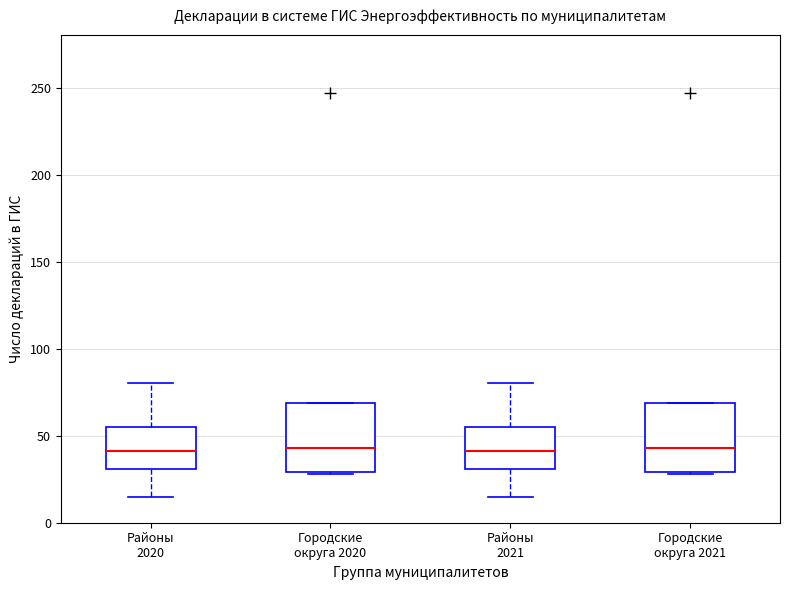

Where is the upper edge of the box for Городские округа 2021 on the y-axis? The values are not printed on the chart, so give them approximately, as read against the axis.

70